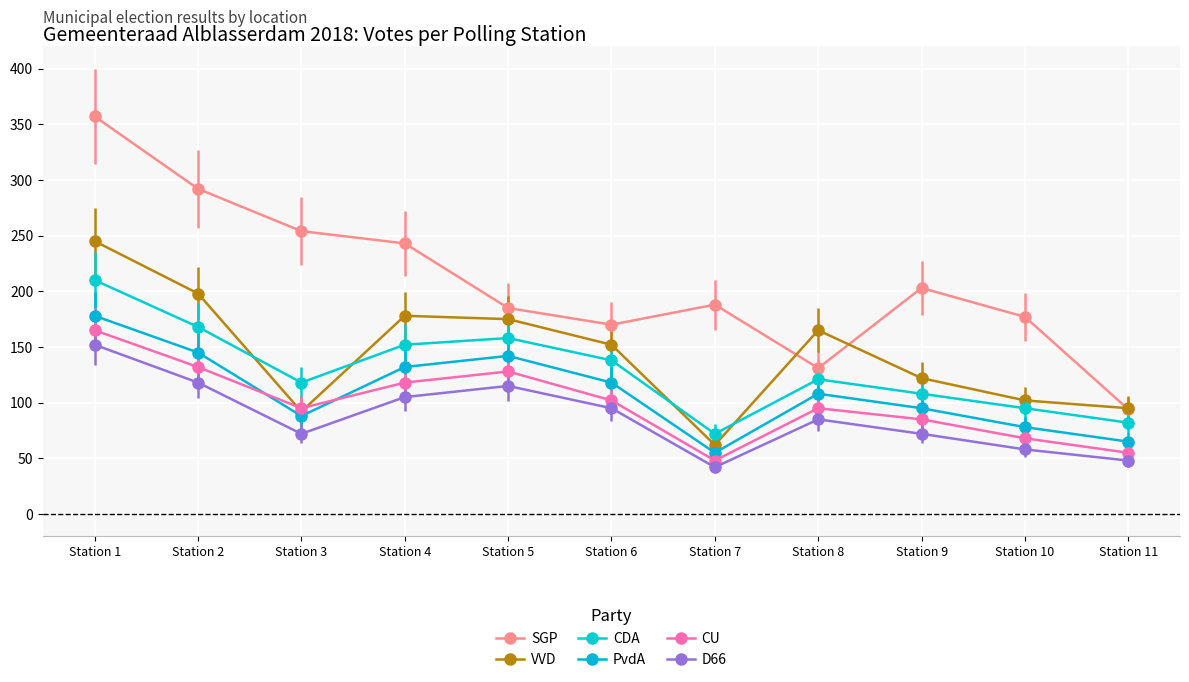

Rank the series by their maximum value, from lowest to highest.

D66, CU, PvdA, CDA, VVD, SGP